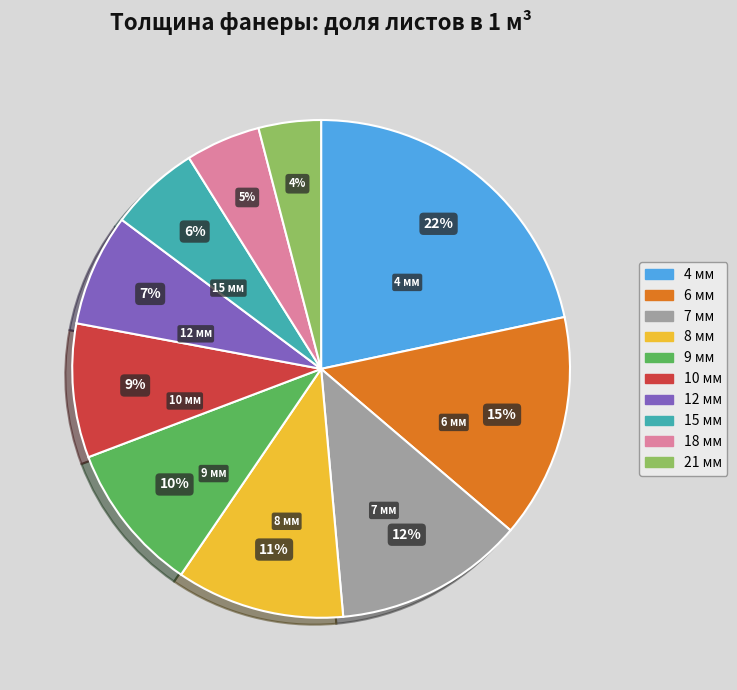

True or false: 18 мм accounts for 18% of the total.

False